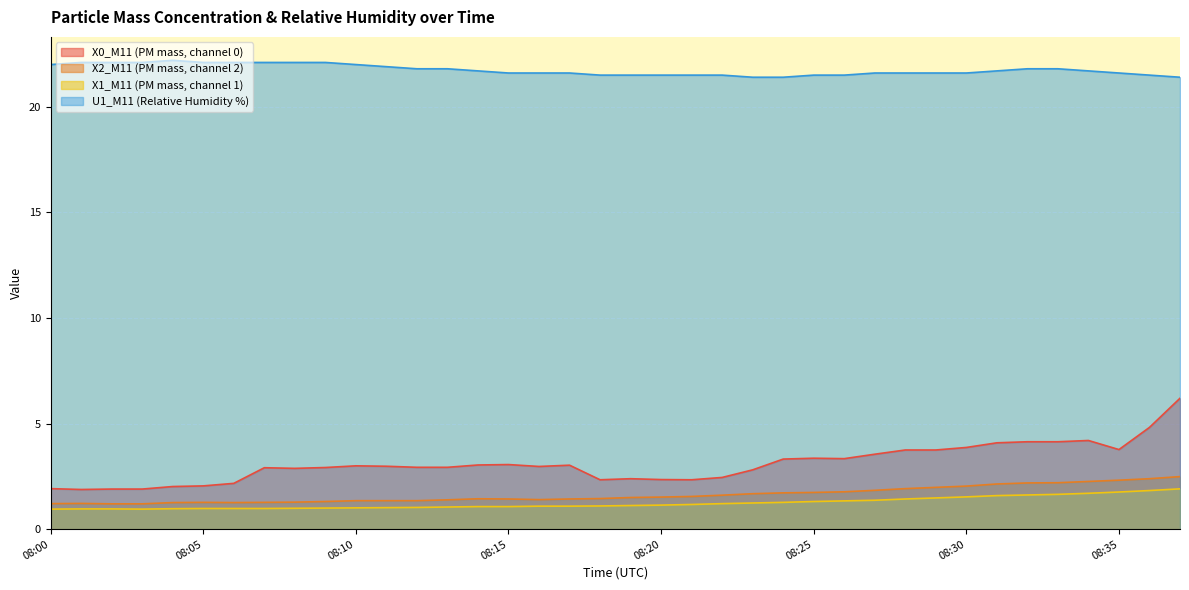

Reading left to right, transcribe all the data shown in this chart.

X0_M11 (PM mass, channel 0): 1.9	1.9	1.9	1.9	2.0	2.0	2.2	2.9	2.9	2.9	3.0	3.0	2.9	2.9	3.0	3.1	3.0	3.0	2.3	2.4	2.4	2.3	2.5	2.8	3.3	3.4	3.3	3.5	3.8	3.8	3.9	4.1	4.1	4.1	4.2	3.8	4.8	6.2
X2_M11 (PM mass, channel 2): 1.2	1.2	1.2	1.2	1.3	1.3	1.3	1.3	1.3	1.3	1.4	1.4	1.4	1.4	1.4	1.4	1.4	1.4	1.4	1.5	1.5	1.6	1.6	1.7	1.7	1.7	1.8	1.8	1.9	2.0	2.0	2.1	2.2	2.2	2.3	2.3	2.4	2.5
X1_M11 (PM mass, channel 1): 0.9	1.0	1.0	0.9	1.0	1.0	1.0	1.0	1.0	1.0	1.0	1.0	1.0	1.1	1.1	1.1	1.1	1.1	1.1	1.1	1.1	1.2	1.2	1.2	1.3	1.3	1.3	1.4	1.4	1.5	1.5	1.6	1.6	1.6	1.7	1.8	1.8	1.9
U1_M11 (Relative Humidity %): 22.0	22.1	22.1	22.1	22.2	22.1	22.1	22.1	22.1	22.1	22.0	21.9	21.8	21.8	21.7	21.6	21.6	21.6	21.5	21.5	21.5	21.5	21.5	21.4	21.4	21.5	21.5	21.6	21.6	21.6	21.6	21.7	21.8	21.8	21.7	21.6	21.5	21.4